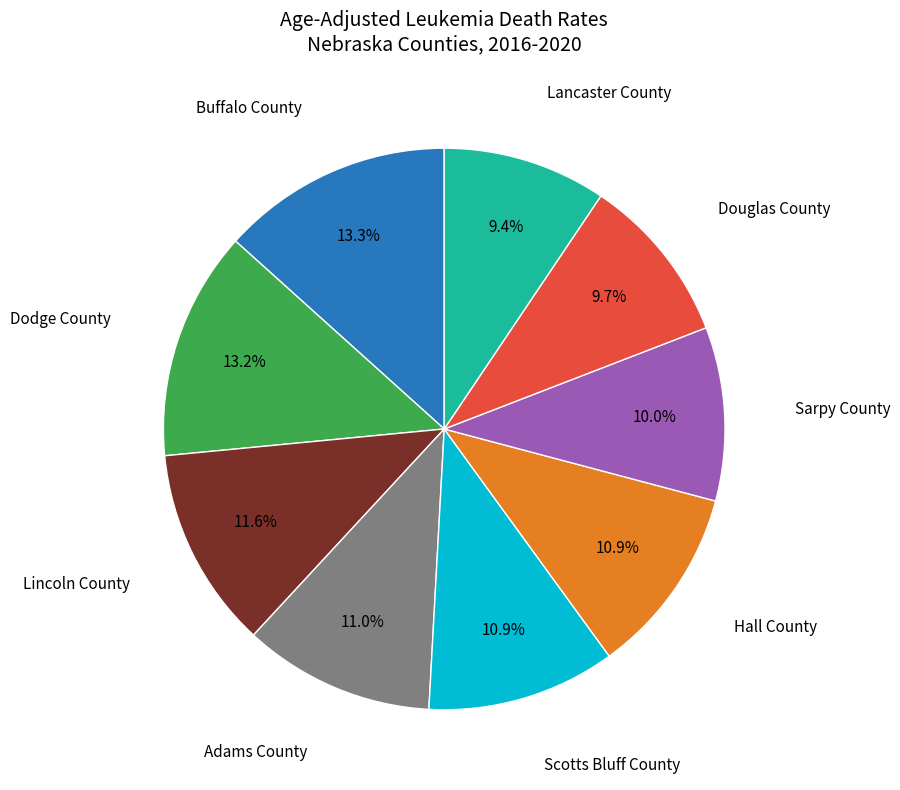

Does any single category account for the majority?

No